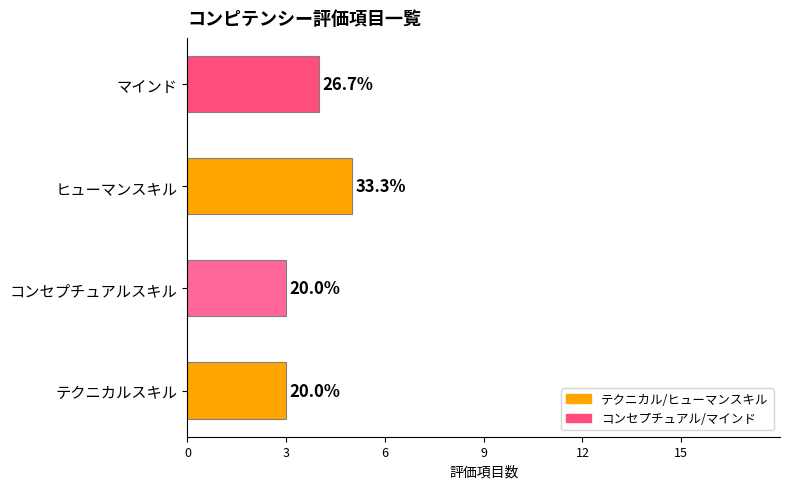

How many bars are there in total?

4